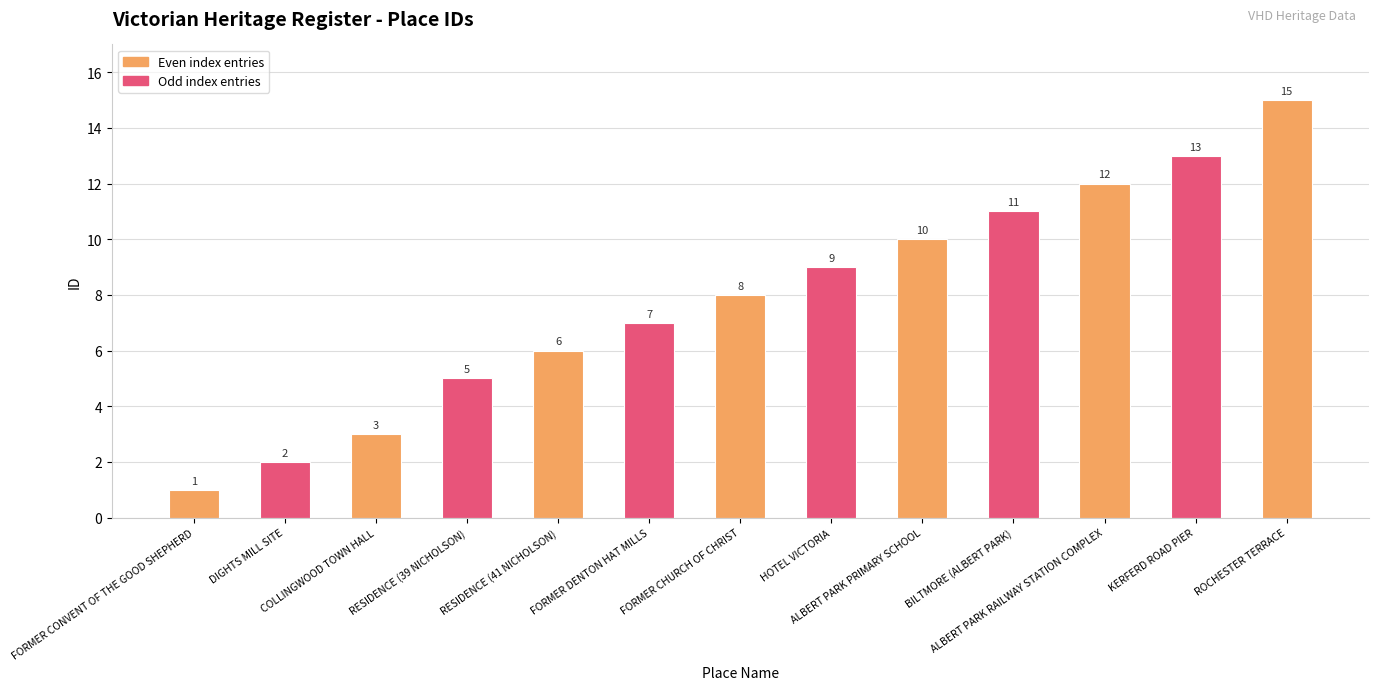

What is the sum of the values at ALBERT PARK PRIMARY SCHOOL and FORMER CHURCH OF CHRIST?

18